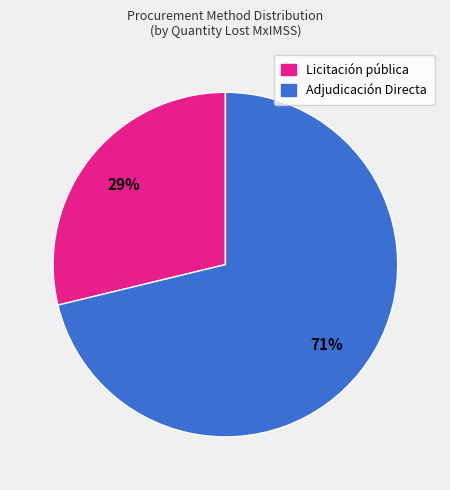

Is there a majority slice in this chart?

Yes